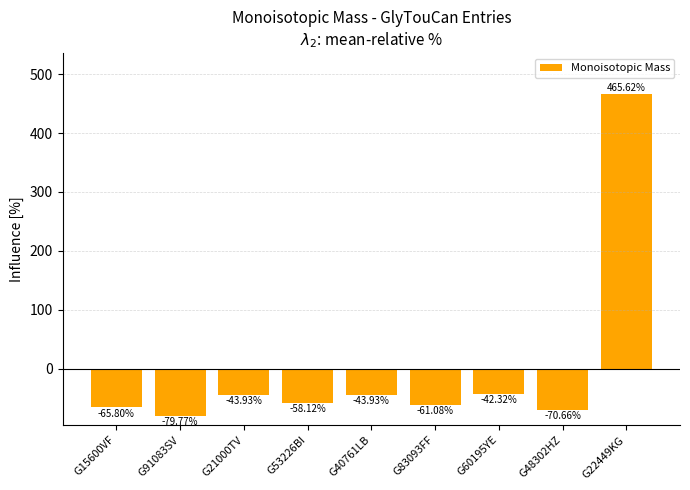

Reading left to right, transcribe all the data shown in this chart.

-65.8	-79.8	-43.9	-58.1	-43.9	-61.1	-42.3	-70.7	465.6